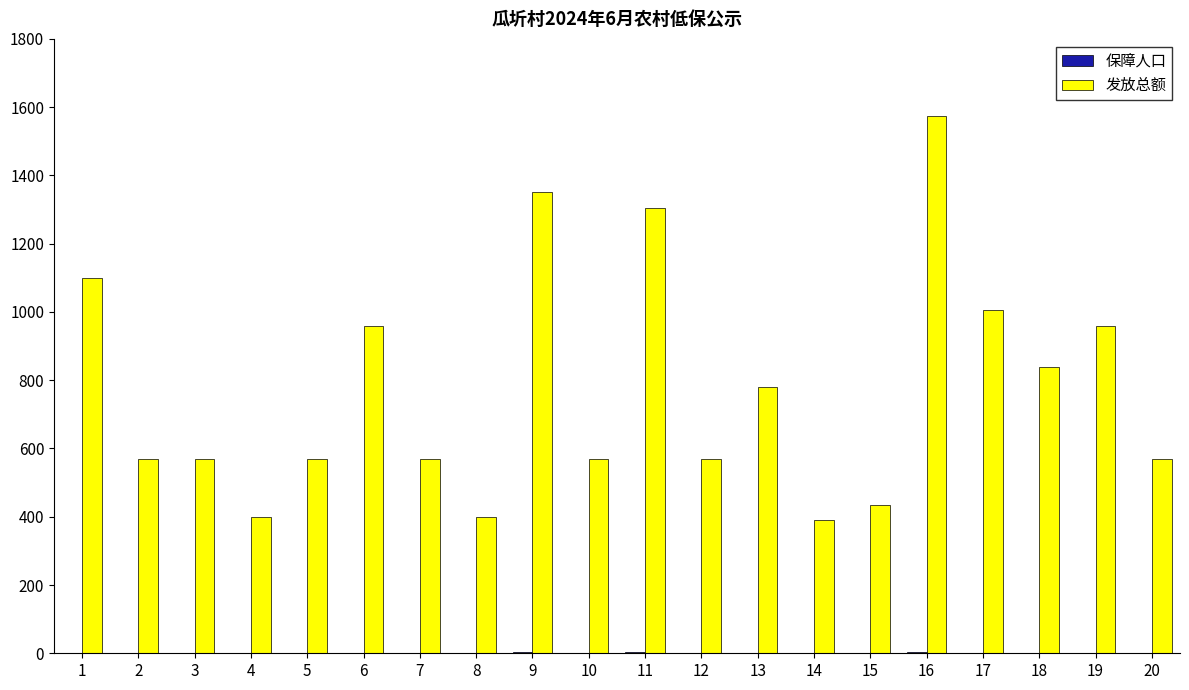

Which series has the largest total across all categories?

发放总额